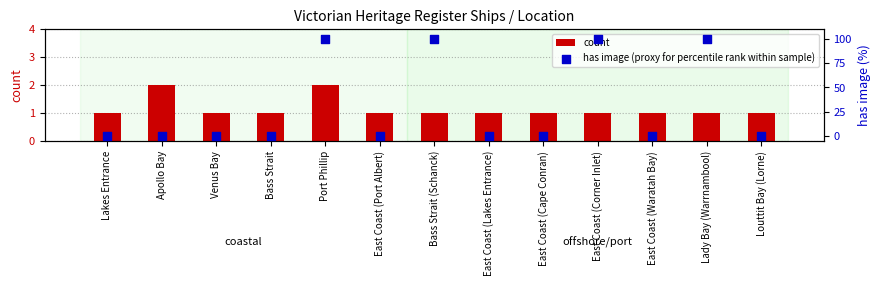

Which series has the largest Y range (max minus min)?

has image (proxy for percentile rank within sample)